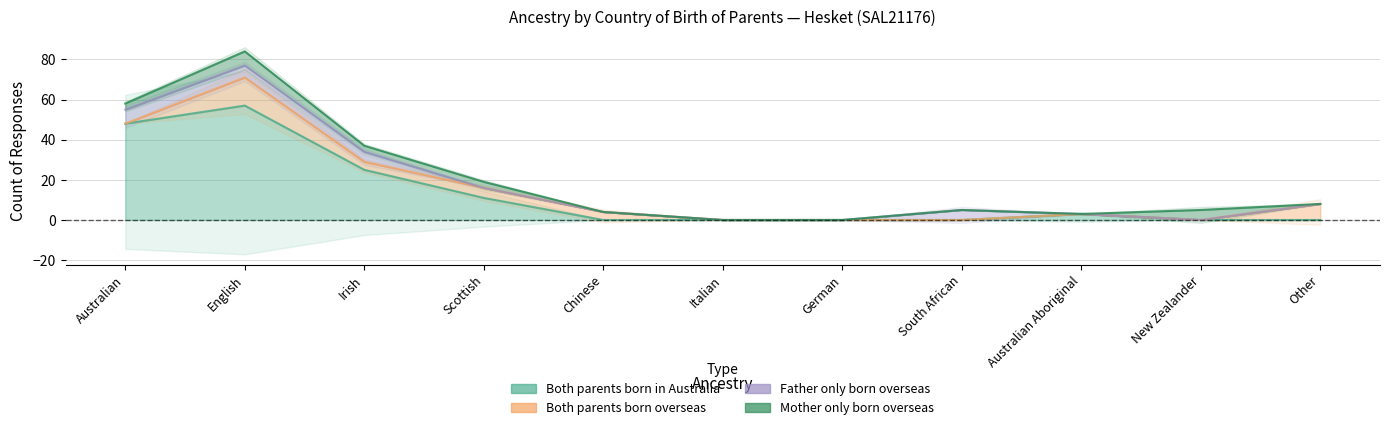

Rank the categories by Both parents born overseas value from highest to lowest.

English, Other, Scottish, Irish, Chinese, Australian, Italian, German, South African, Australian Aboriginal, New Zealander